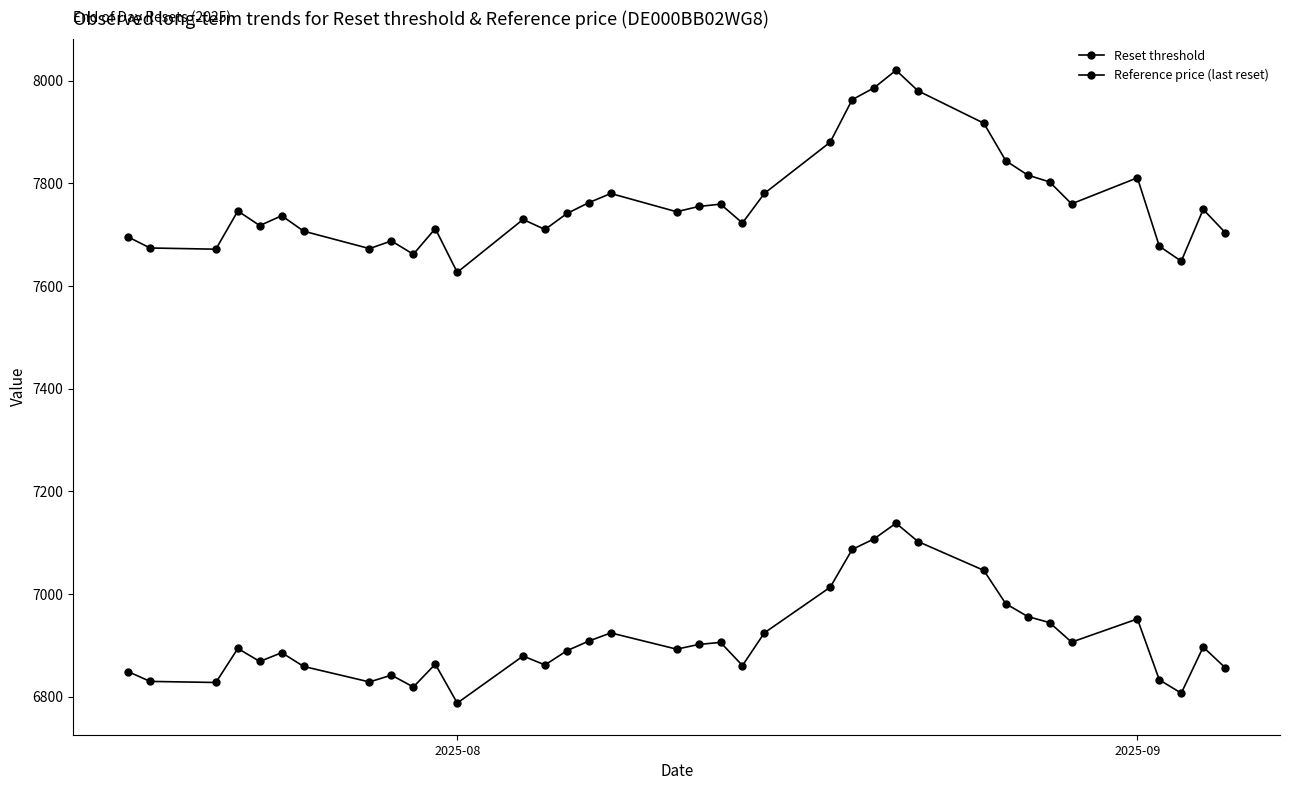

Does the chart have visible grid lines?

No